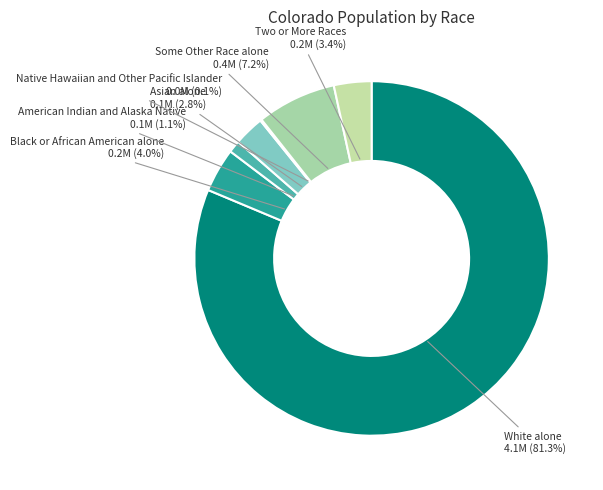

Which slice is the smallest?

Native Hawaiian and Other Pacific Islander